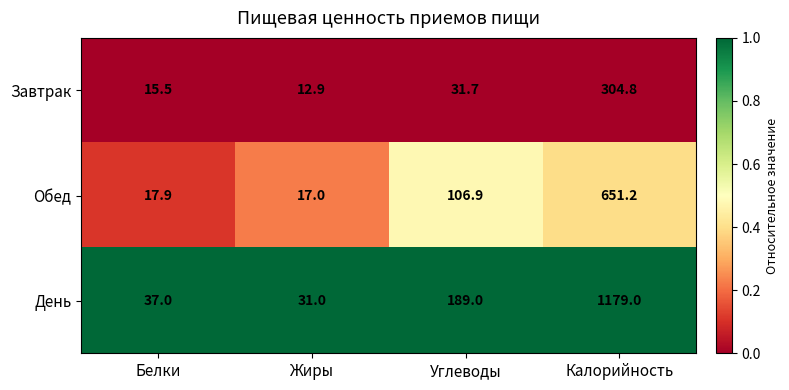

At which category is the sum across all series the highest?

Калорийность